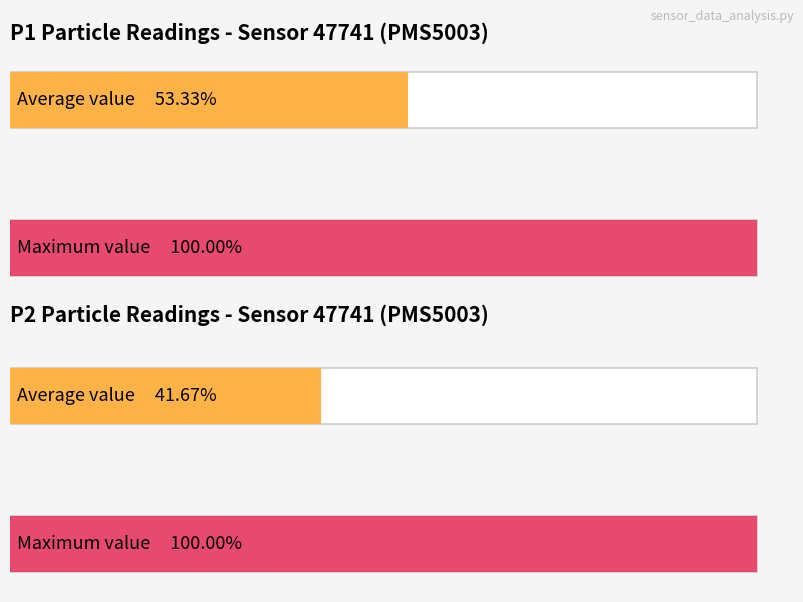

List the series in order of their overall mean, highest first.

P1, P2